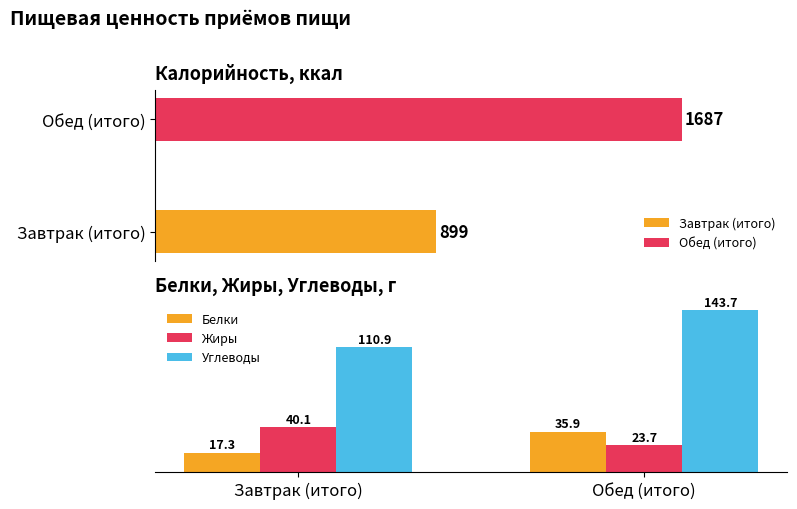

Is the value of Углеводы at Завтрак (итого) greater than the value of Белки at Обед (итого)?

Yes